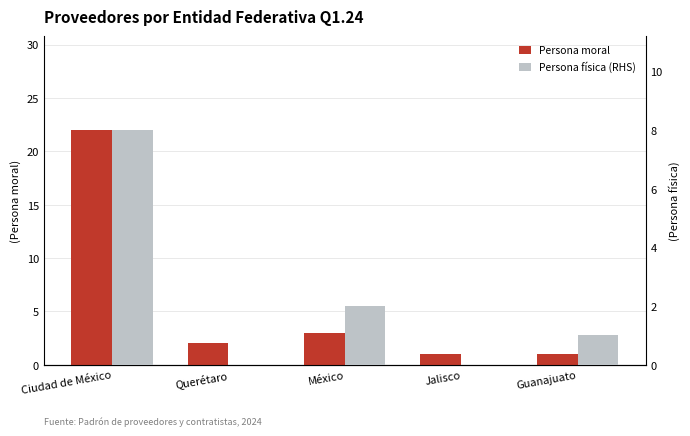

At which label is Persona física (RHS) closest to 4?

México